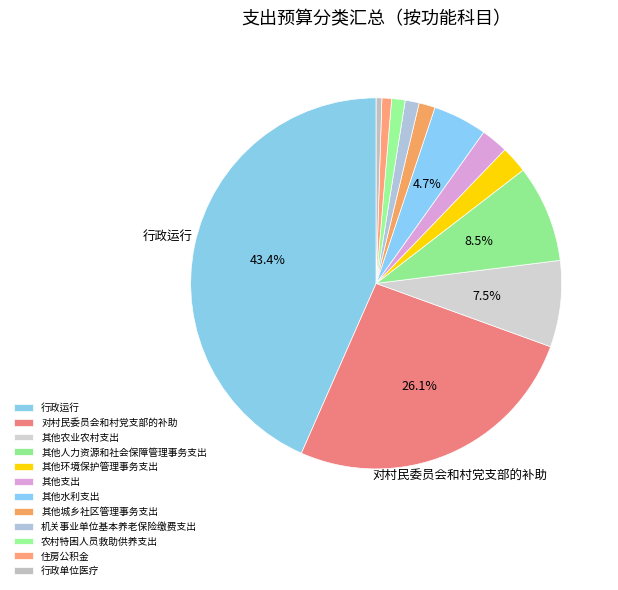

How many slices are in this pie chart?

12